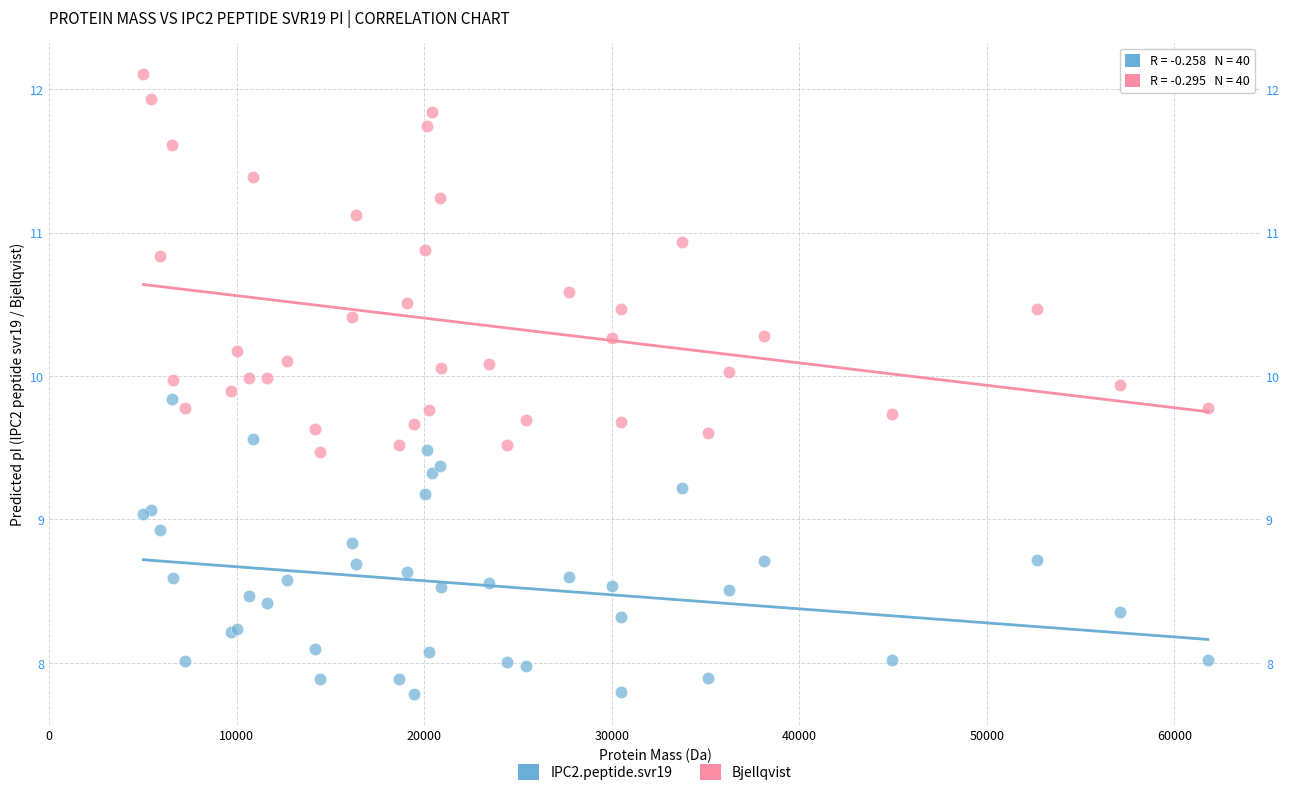

Which series has the widest spread of Y values?

Bjellqvist